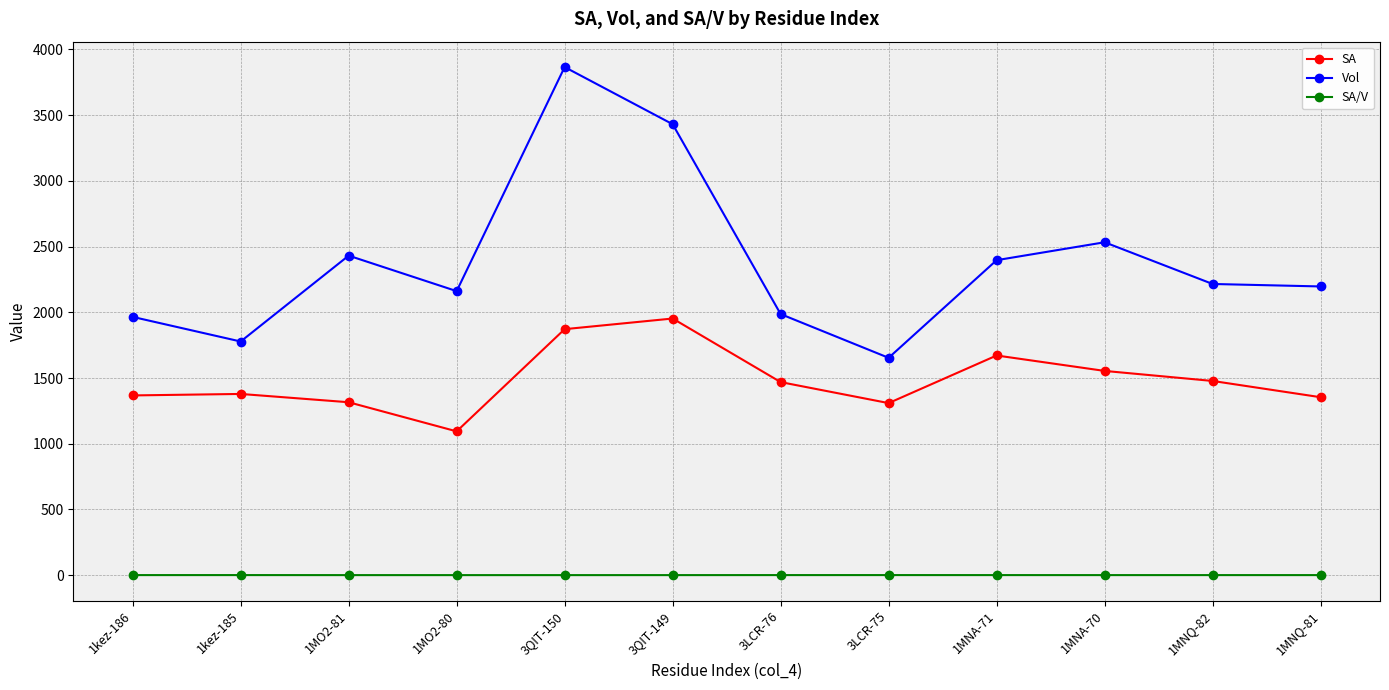

Rank the series by their maximum value, from lowest to highest.

SA/V, SA, Vol